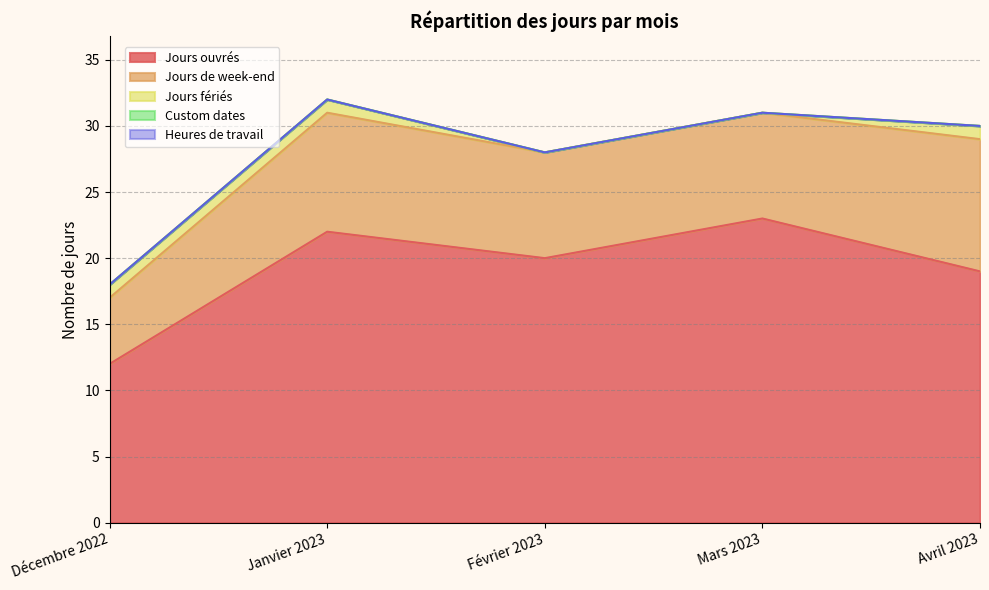

Count the number of categories in the chart.

5